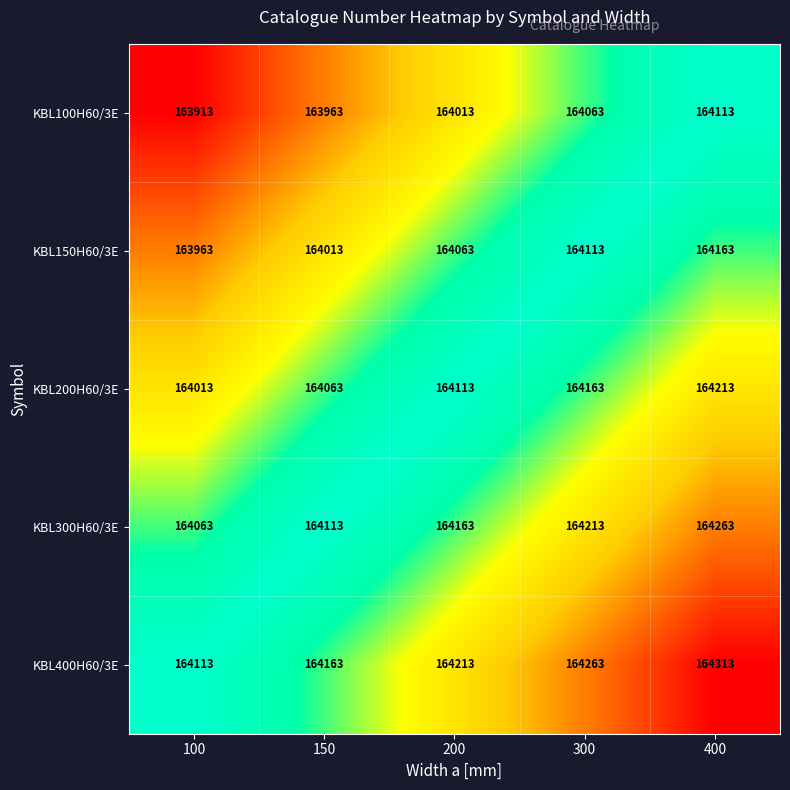

How many data points does each series have?

5